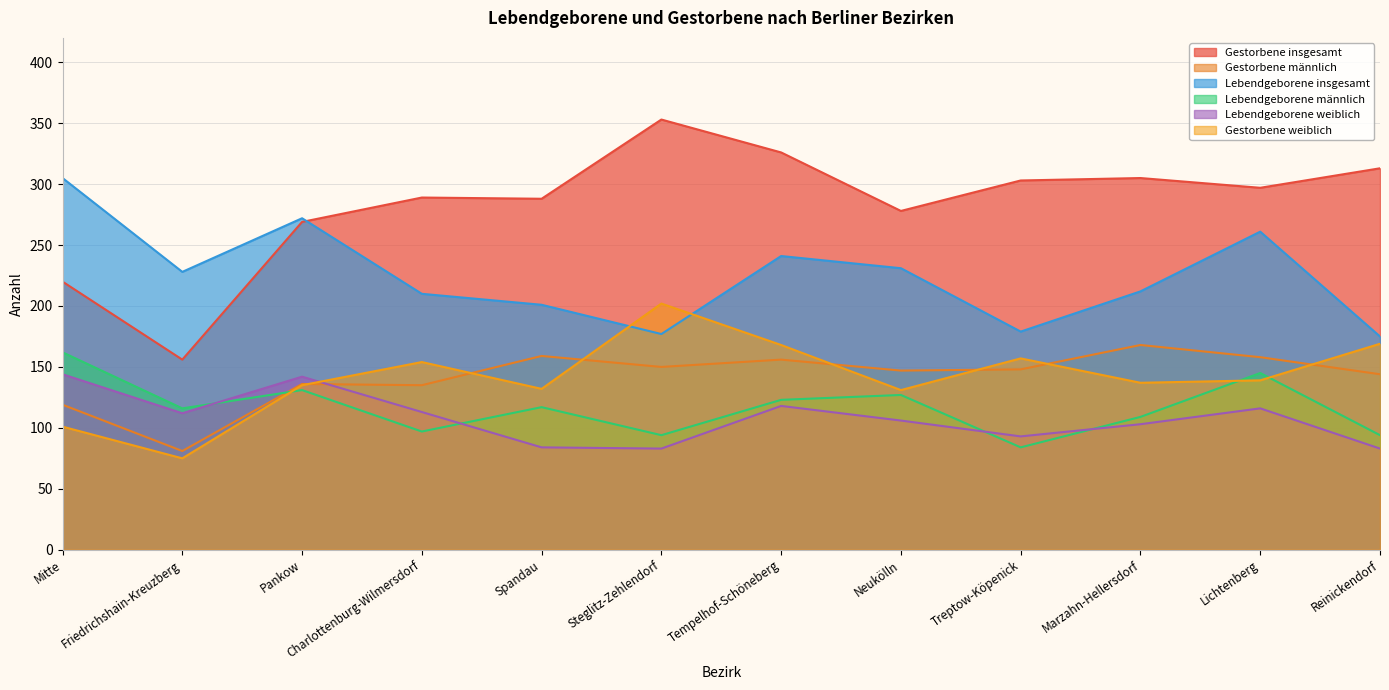

Reading left to right, extract all data points from this chart.

Gestorbene insgesamt: Mitte=220	Friedrichshain-Kreuzberg=156	Pankow=269	Charlottenburg-Wilmersdorf=289	Spandau=288	Steglitz-Zehlendorf=353	Tempelhof-Schöneberg=326	Neukölln=278	Treptow-Köpenick=303	Marzahn-Hellersdorf=305	Lichtenberg=297	Reinickendorf=313
Gestorbene männlich: Mitte=119	Friedrichshain-Kreuzberg=81	Pankow=136	Charlottenburg-Wilmersdorf=135	Spandau=159	Steglitz-Zehlendorf=150	Tempelhof-Schöneberg=156	Neukölln=147	Treptow-Köpenick=148	Marzahn-Hellersdorf=168	Lichtenberg=158	Reinickendorf=144
Lebendgeborene insgesamt: Mitte=305	Friedrichshain-Kreuzberg=228	Pankow=272	Charlottenburg-Wilmersdorf=210	Spandau=201	Steglitz-Zehlendorf=177	Tempelhof-Schöneberg=241	Neukölln=231	Treptow-Köpenick=179	Marzahn-Hellersdorf=212	Lichtenberg=261	Reinickendorf=175
Lebendgeborene männlich: Mitte=162	Friedrichshain-Kreuzberg=116	Pankow=131	Charlottenburg-Wilmersdorf=97	Spandau=117	Steglitz-Zehlendorf=94	Tempelhof-Schöneberg=123	Neukölln=127	Treptow-Köpenick=84	Marzahn-Hellersdorf=109	Lichtenberg=145	Reinickendorf=94
Lebendgeborene weiblich: Mitte=144	Friedrichshain-Kreuzberg=112	Pankow=142	Charlottenburg-Wilmersdorf=113	Spandau=84	Steglitz-Zehlendorf=83	Tempelhof-Schöneberg=118	Neukölln=106	Treptow-Köpenick=93	Marzahn-Hellersdorf=103	Lichtenberg=116	Reinickendorf=83
Gestorbene weiblich: Mitte=101	Friedrichshain-Kreuzberg=75	Pankow=135	Charlottenburg-Wilmersdorf=154	Spandau=132	Steglitz-Zehlendorf=202	Tempelhof-Schöneberg=168	Neukölln=131	Treptow-Köpenick=157	Marzahn-Hellersdorf=137	Lichtenberg=139	Reinickendorf=169